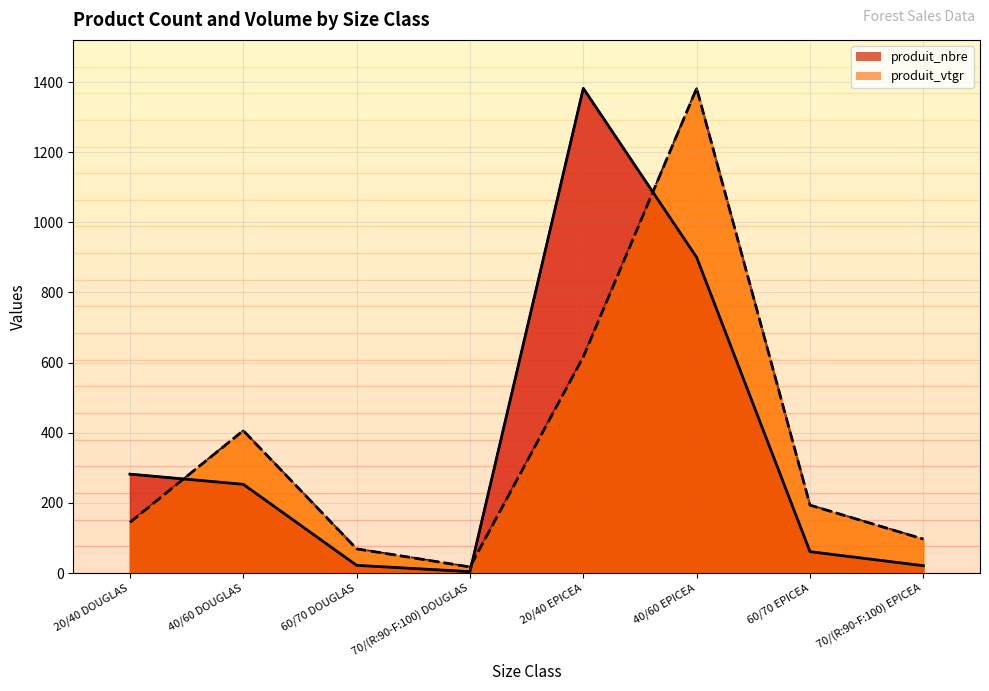

Which series has the largest total across all categories?

produit_vtgr